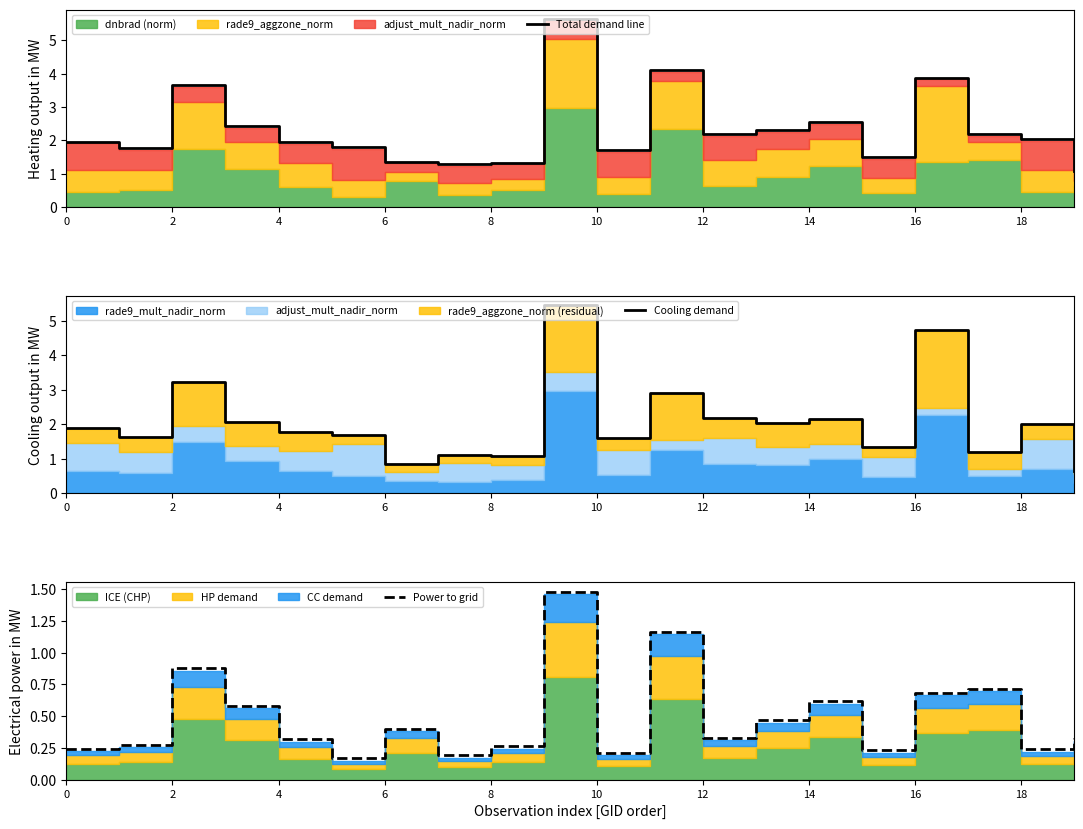

True or false: Power to grid and Cooling demand intersect in this chart.

False